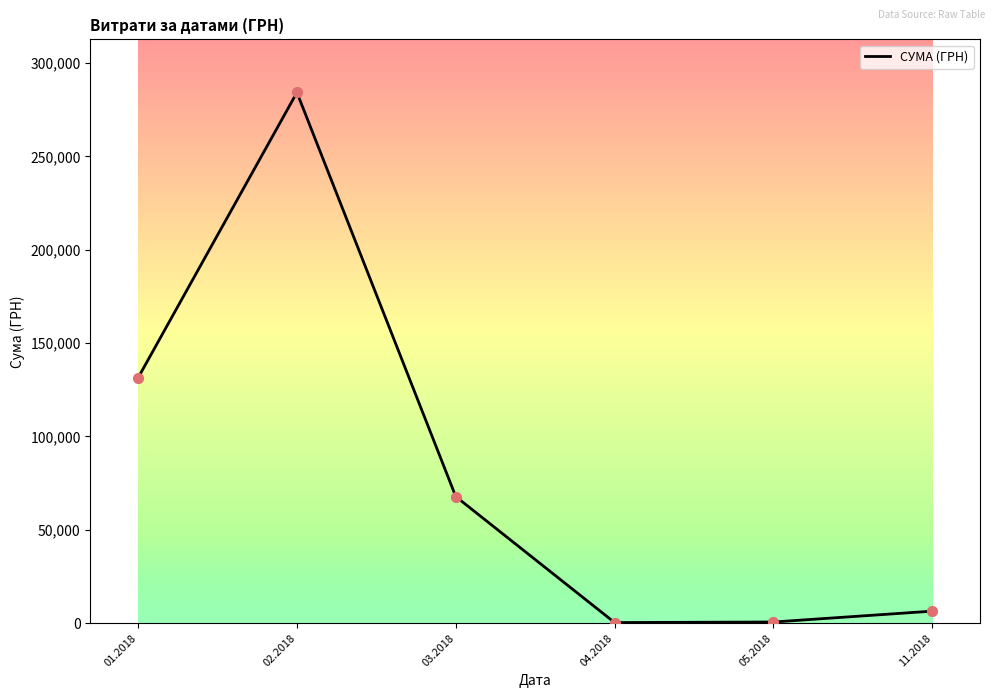

What is the change in value from 02.2018 to 11.2018?

-277668.3